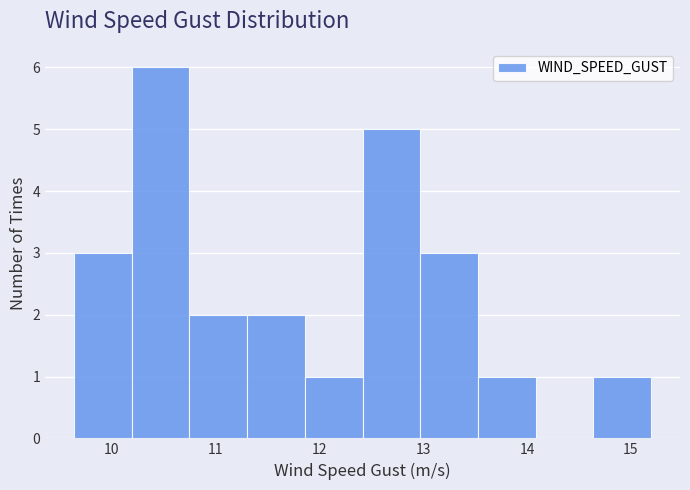

Reading left to right, transcribe this chart: for each bar, give the range it covers on the x-axis and its height. Neither the bar edges nor the heights are printed on the chart, so give them approximately, as read against the axes.

9.6 to 10.2: 3
10.2 to 10.8: 6
10.8 to 11.3: 2
11.3 to 11.9: 2
11.9 to 12.4: 1
12.4 to 13.0: 5
13.0 to 13.5: 3
13.5 to 14.1: 1
14.1 to 14.6: 0
14.6 to 15.2: 1